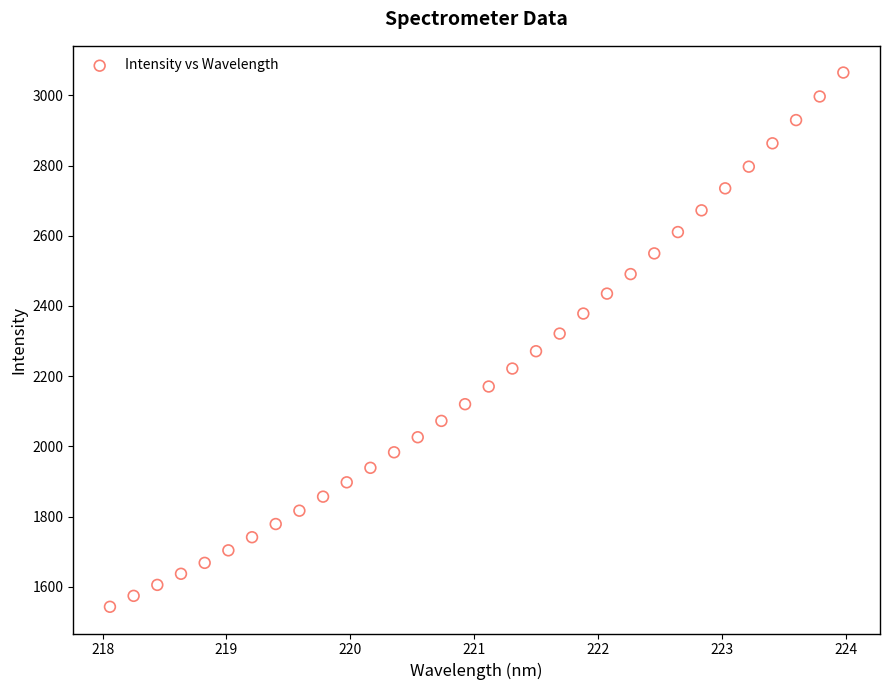

What is the range of Y values (max minus min)?

1521.8